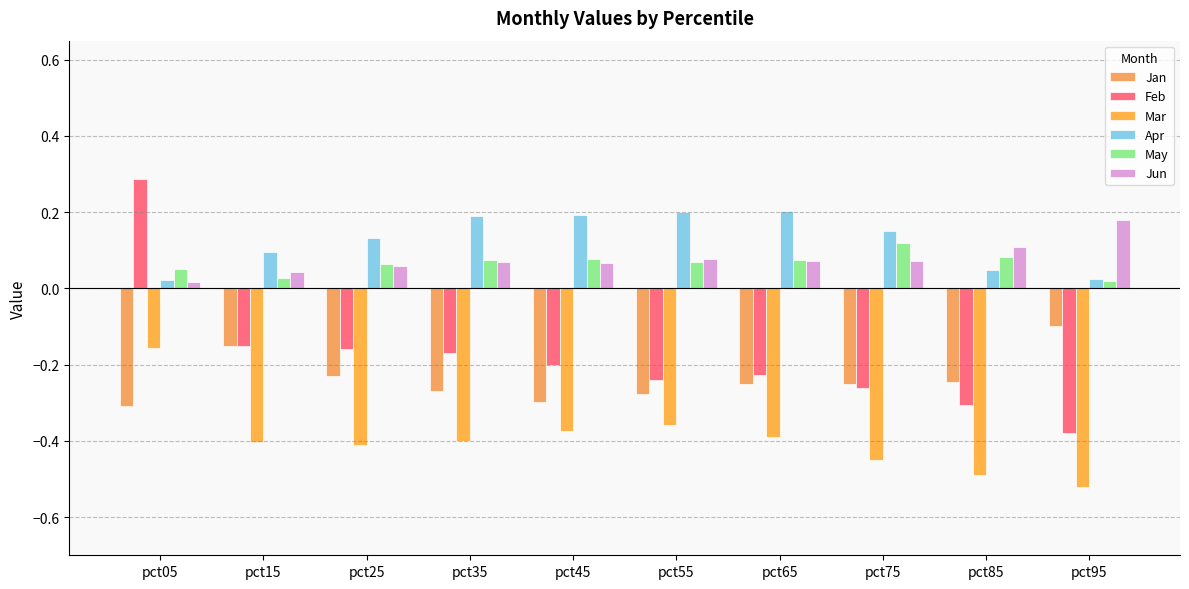

At how many categories does at least one series exceed 0?

10